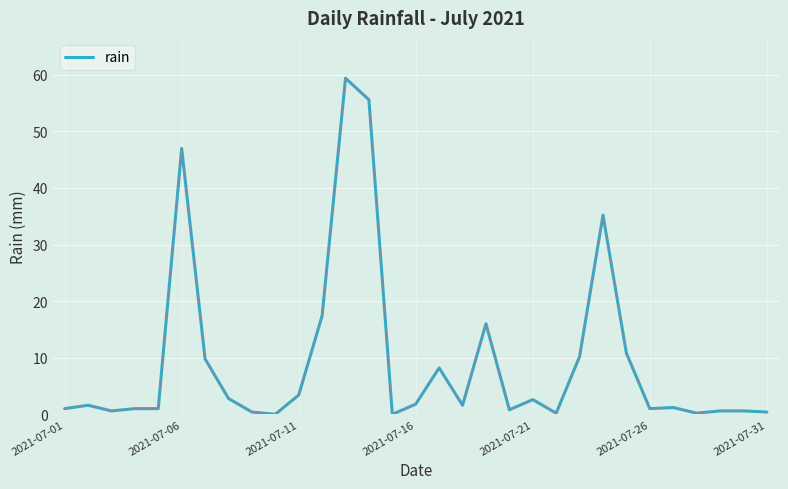

What is the difference between the maximum and minimum values?

59.4